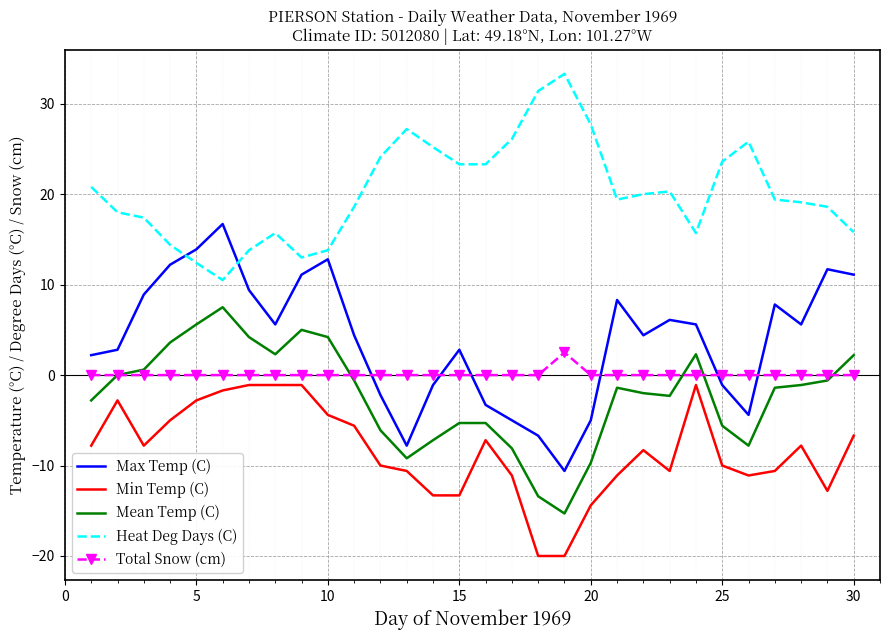

Which series has the largest total across all categories?

Heat Deg Days (C)